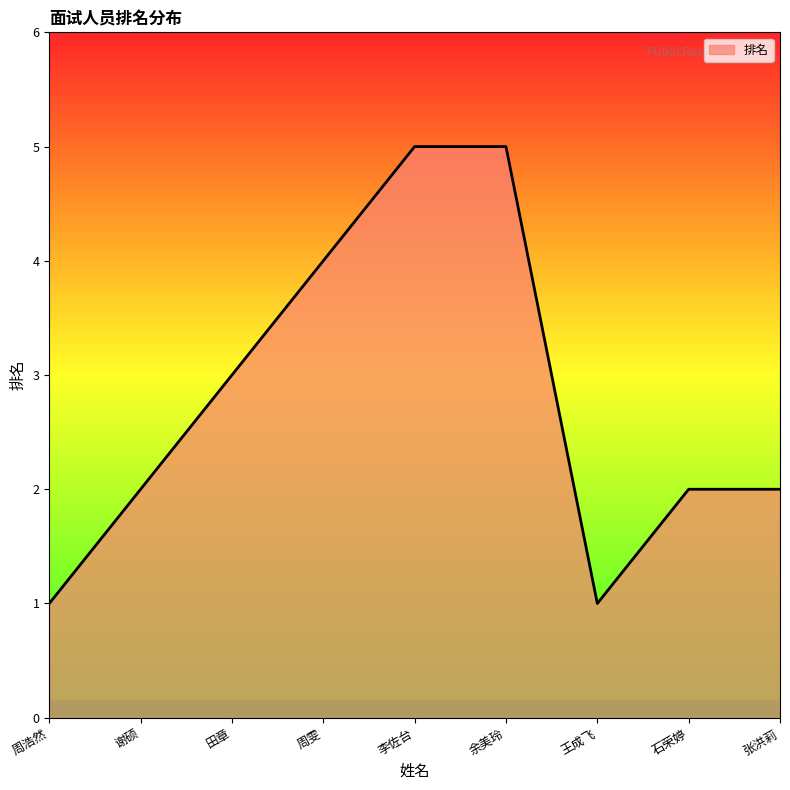

What is the difference between the values at 周浩然 and 余美玲?

4